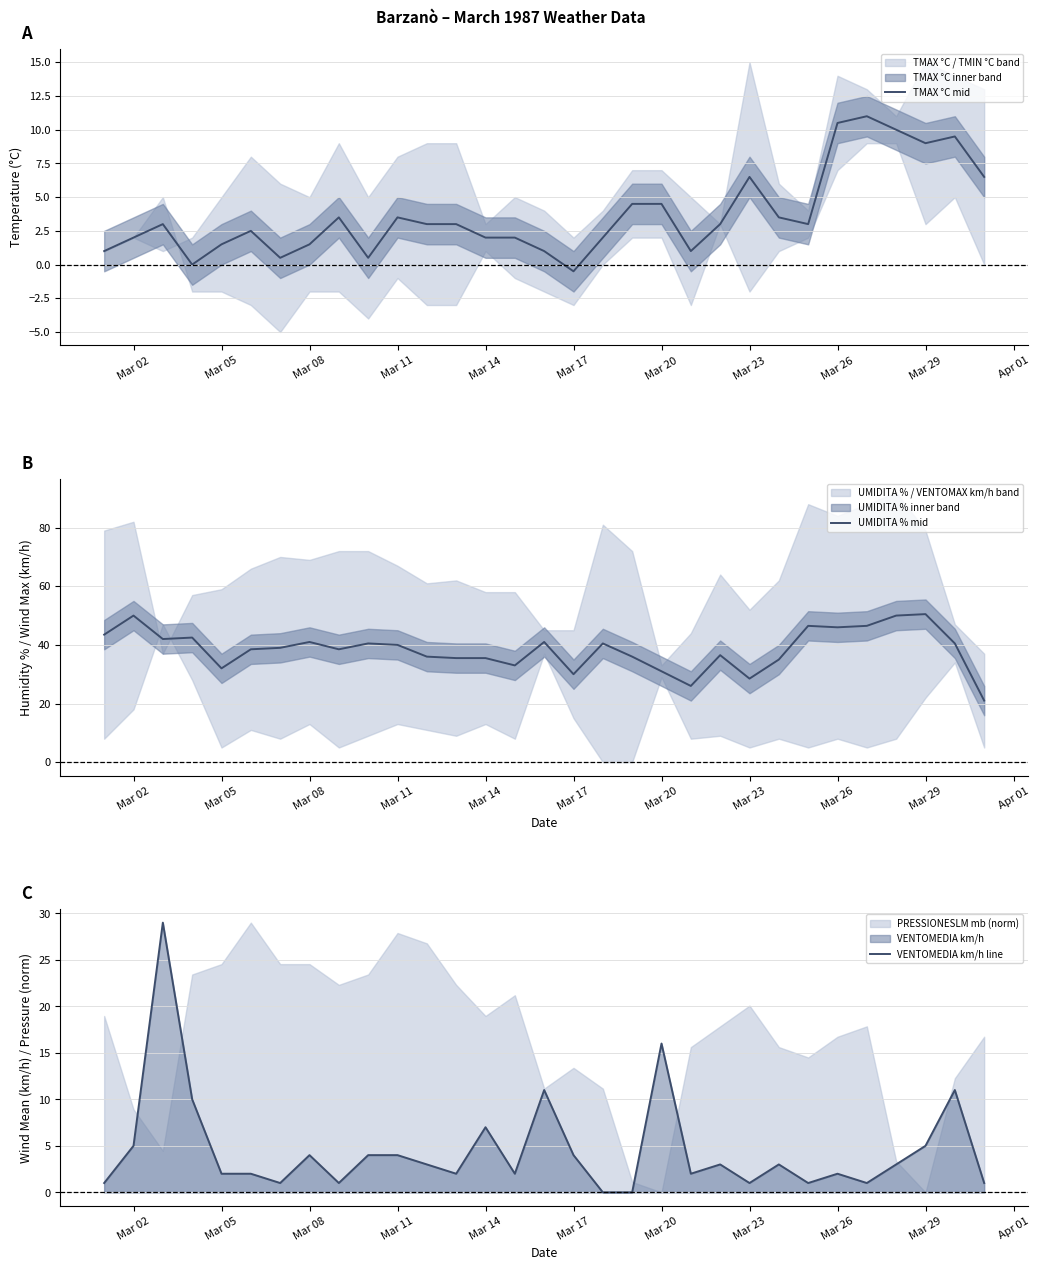

Which series has the largest total across all categories?

UMIDITA % mid